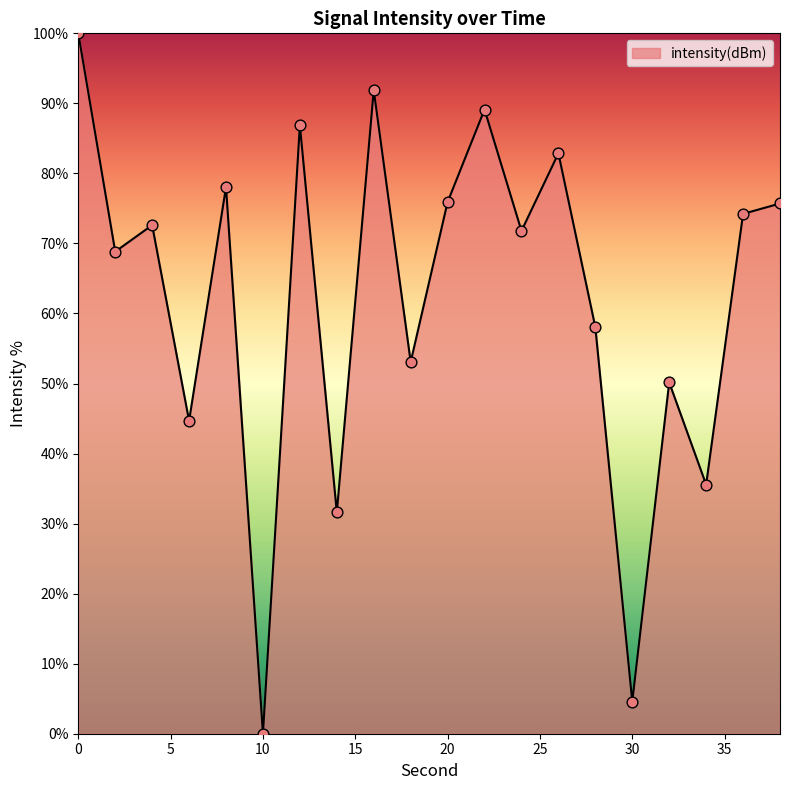

What is the maximum value shown in the chart?

100.0